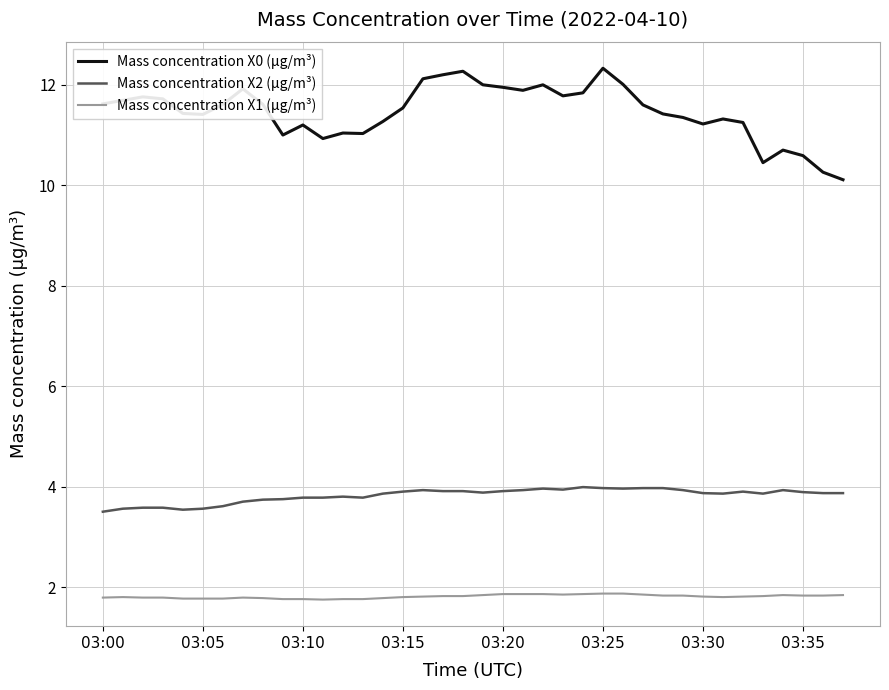

Rank the series by their maximum value, from highest to lowest.

Mass concentration X0 (μg/m³), Mass concentration X2 (μg/m³), Mass concentration X1 (μg/m³)